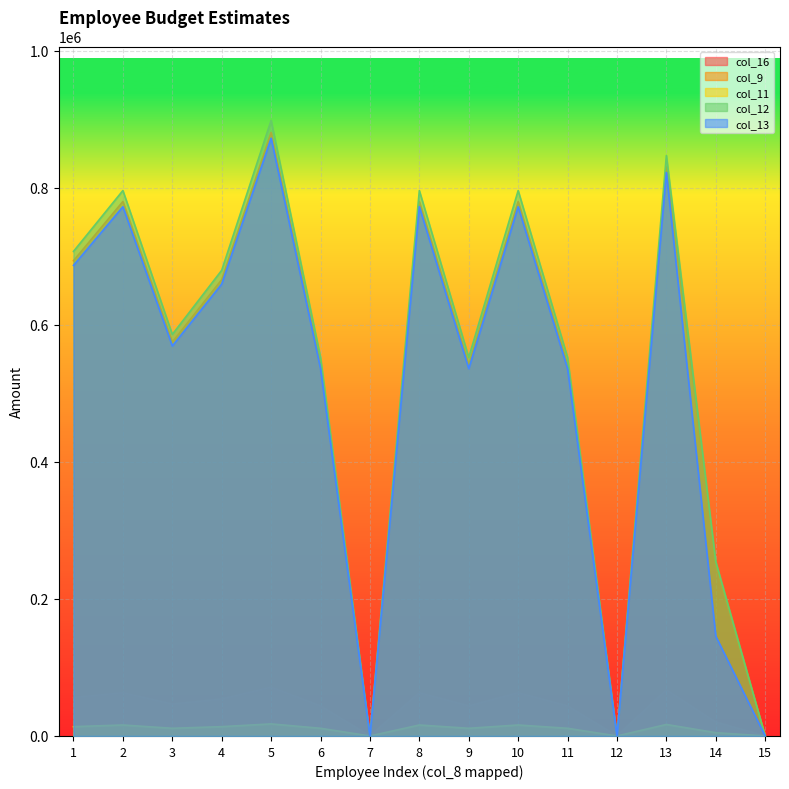

Is the value of col_16 at 10 greater than the value of col_9 at 6?

No